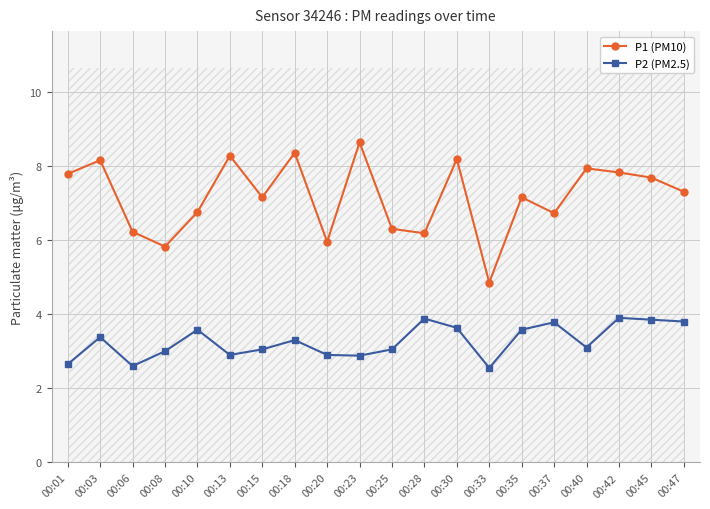

Count the number of categories in the chart.

20